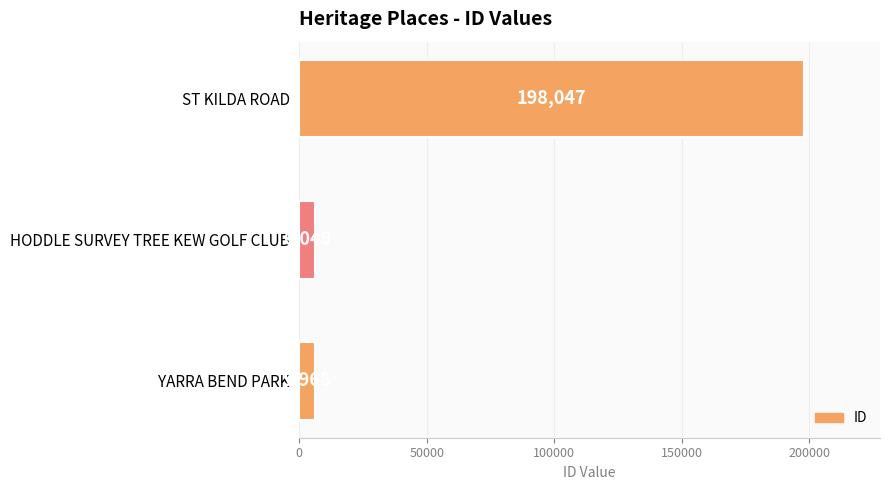

Which label corresponds to the largest value in the chart?

ST KILDA ROAD